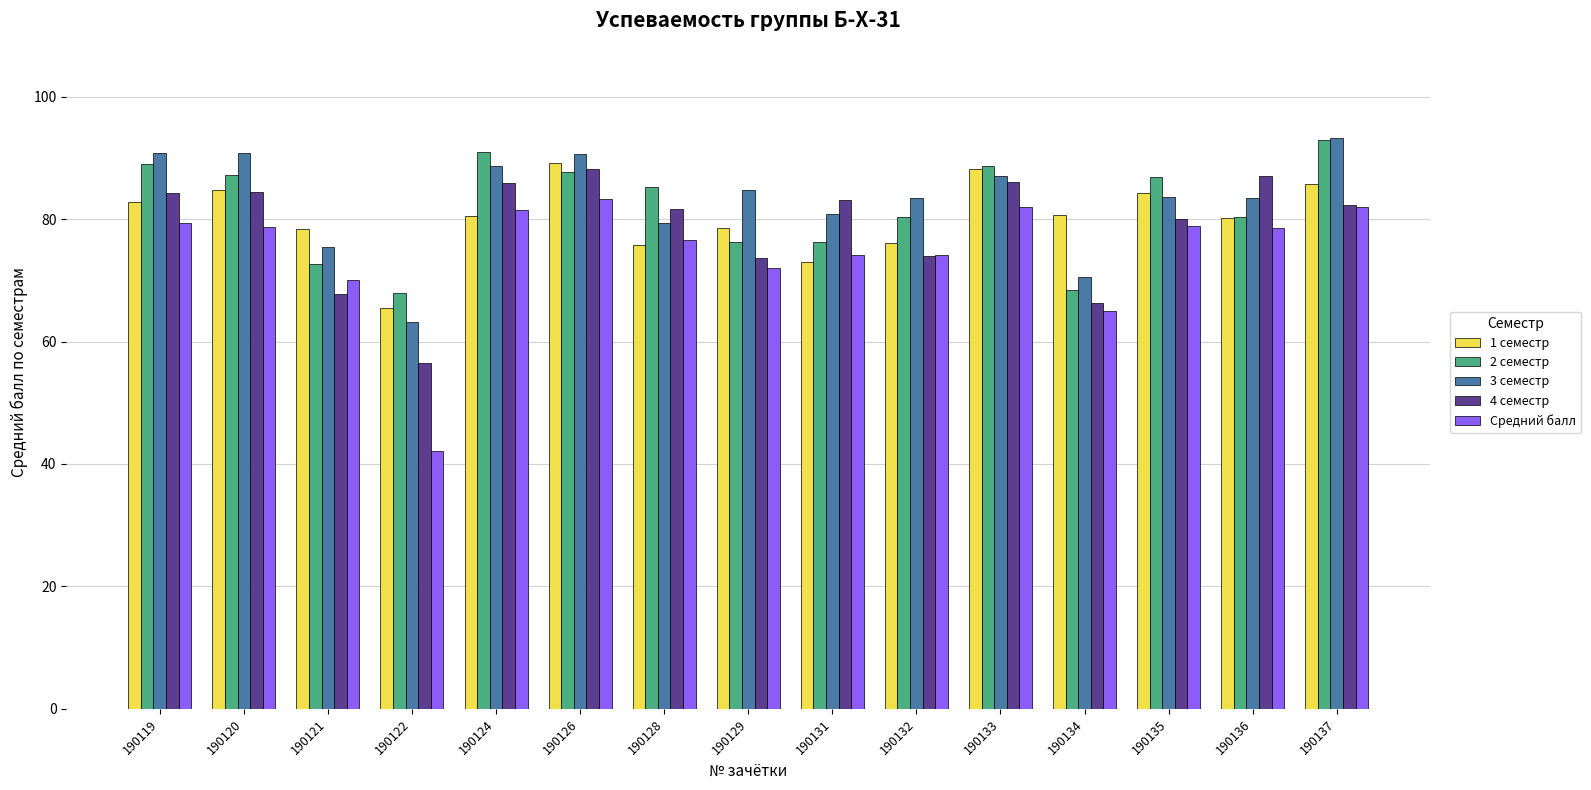

What is the average value of the 4 семестр series?

78.7